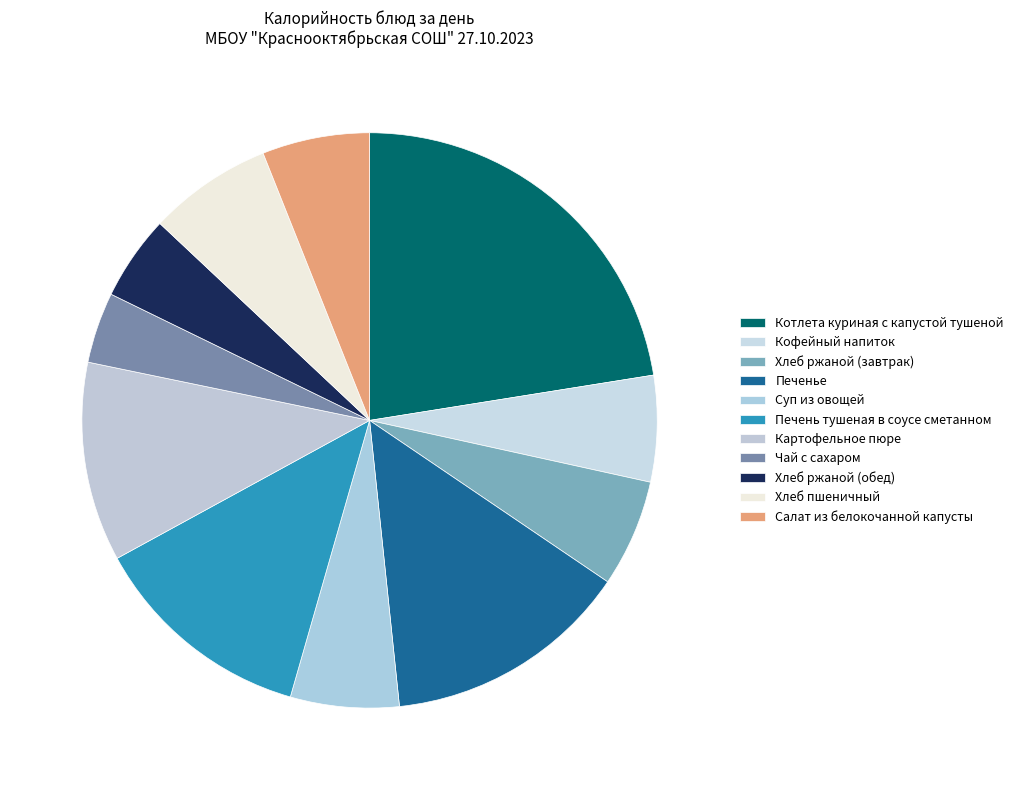

To the nearest percent, what is the average slice percentage?

9%